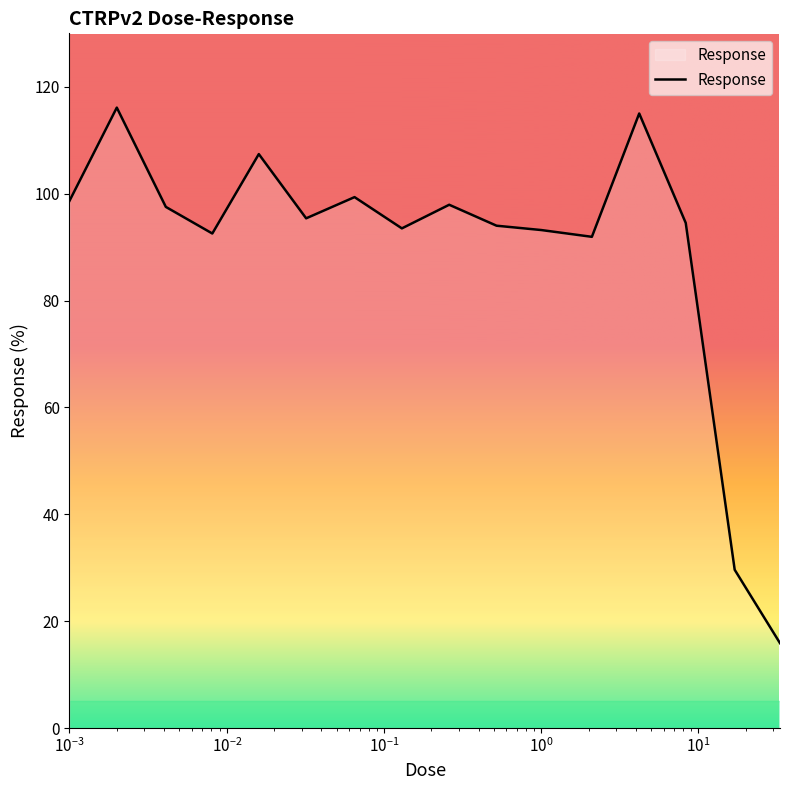

What is the smallest value displayed?

15.9